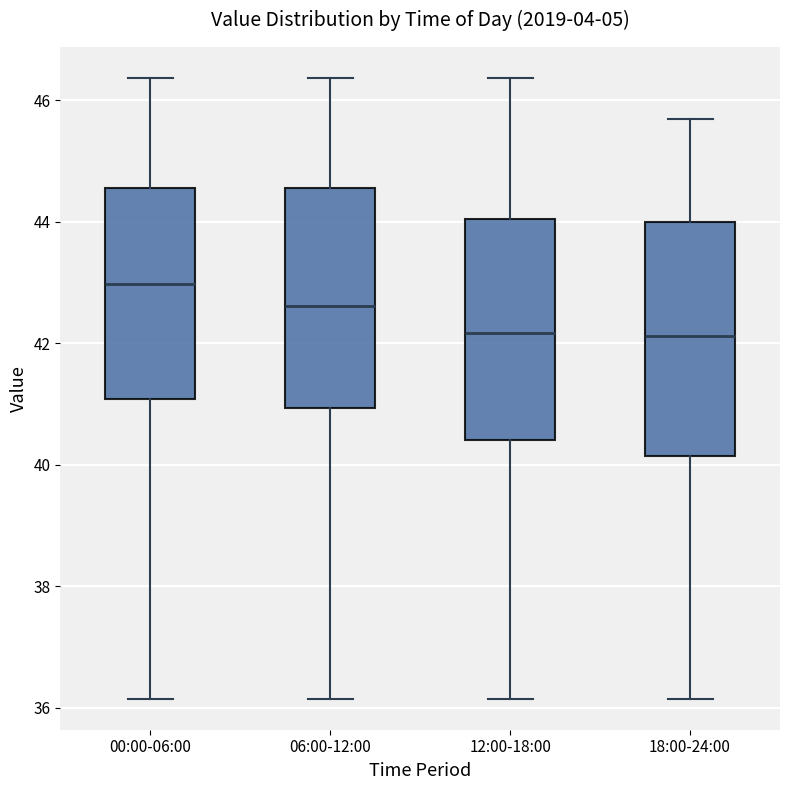

Which box is the tallest, from its lower edge to its upper edge?

18:00-24:00